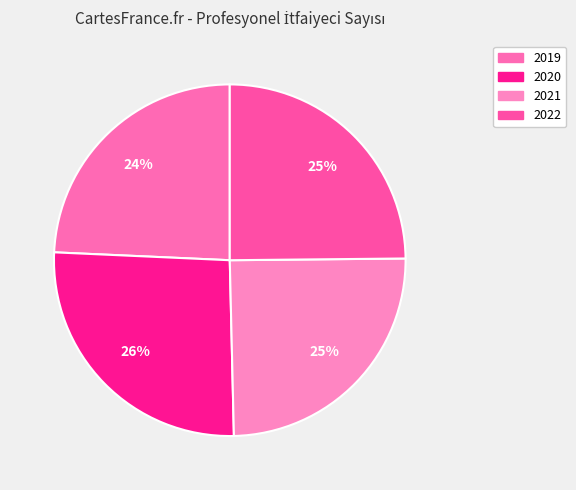

To the nearest percent, what is the difference between the largest and smallest slice percentages?

2%